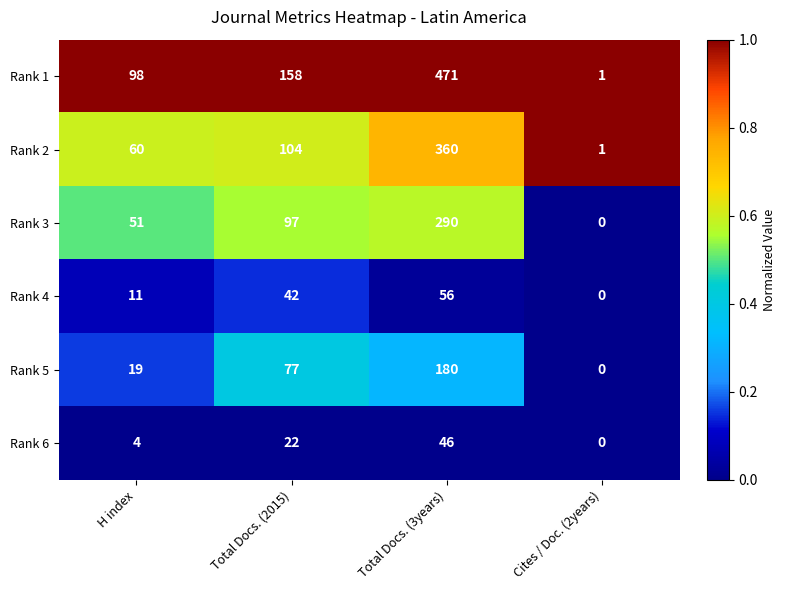

What is the total value across all series at Cites / Doc. (2years)?

2